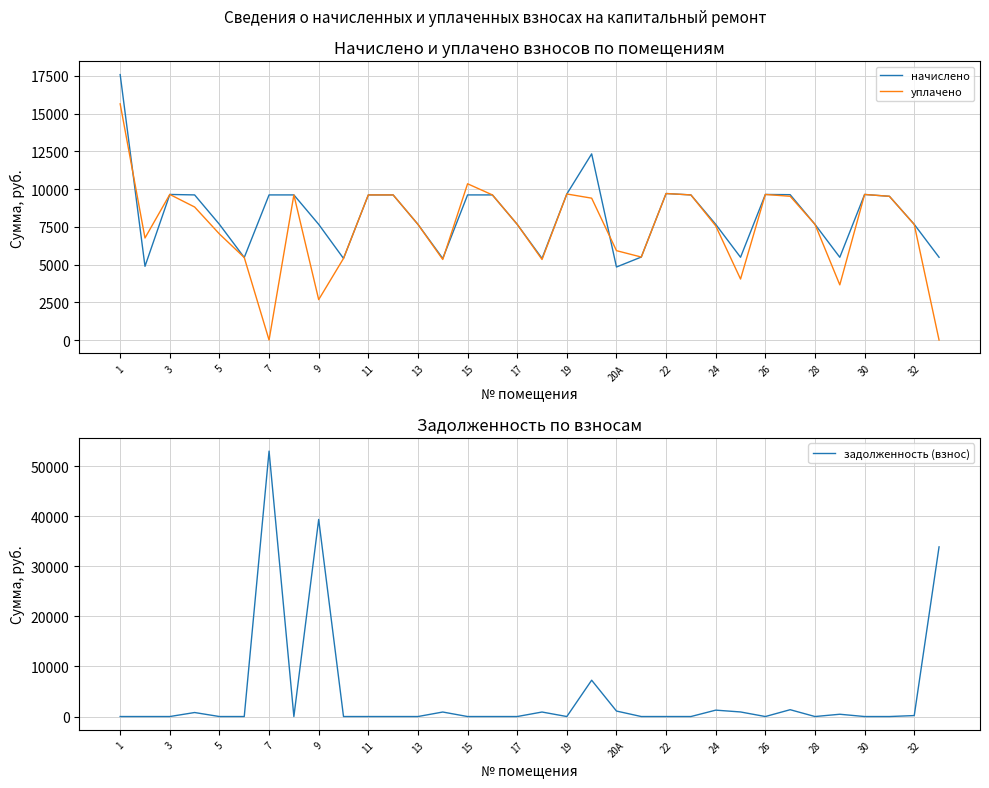

Which category has the highest value in the задолженность (взнос) series?

7